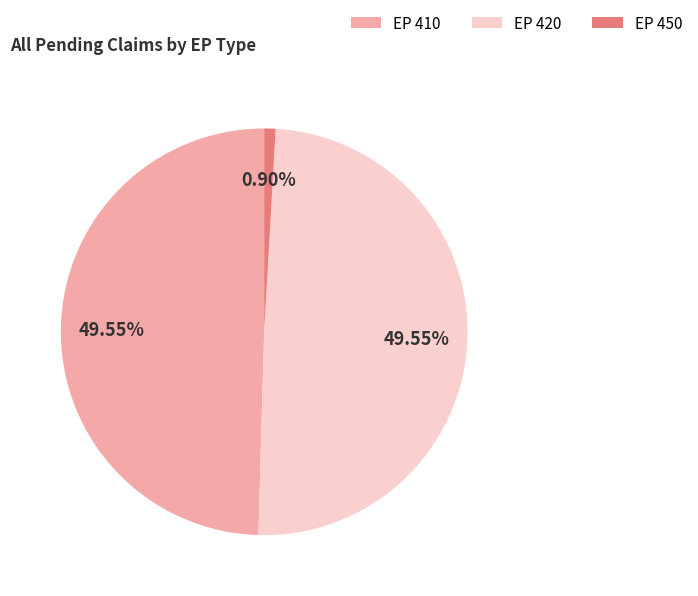

Approximately how many times larger is the value at EP 410 compared to EP 420?

1.0